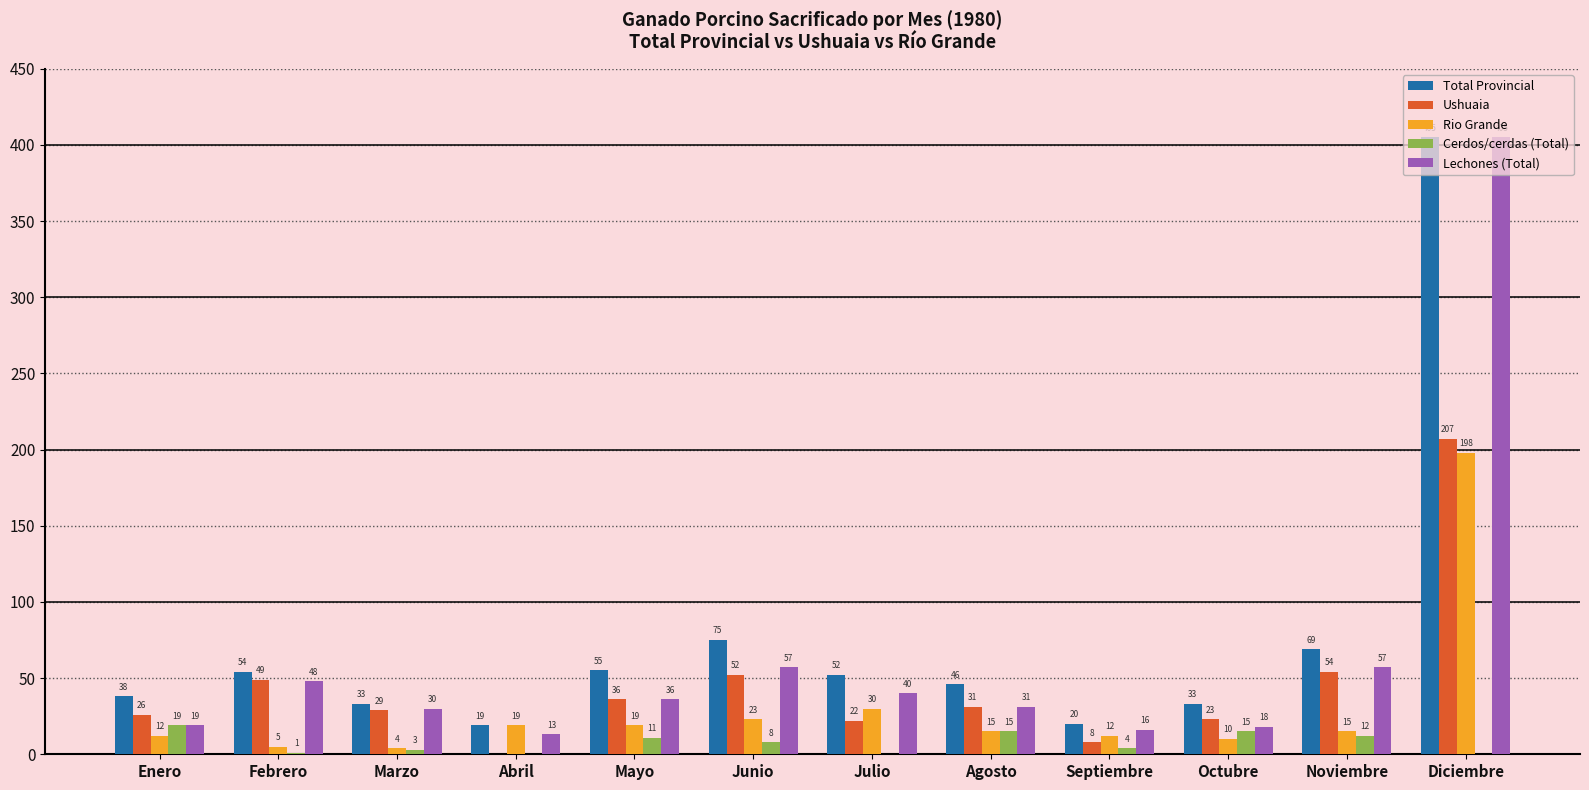

Are the bars grouped side by side (vs. stacked)?

Yes